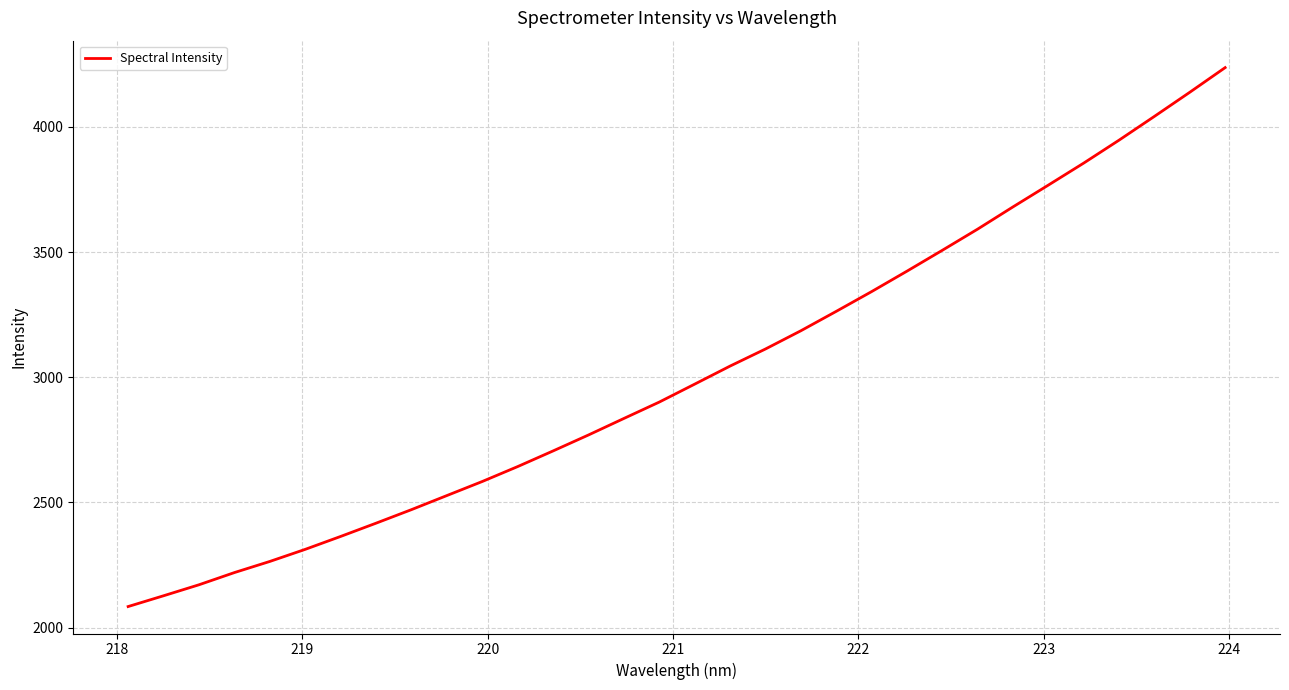

What is the maximum value shown in the chart?

4236.6